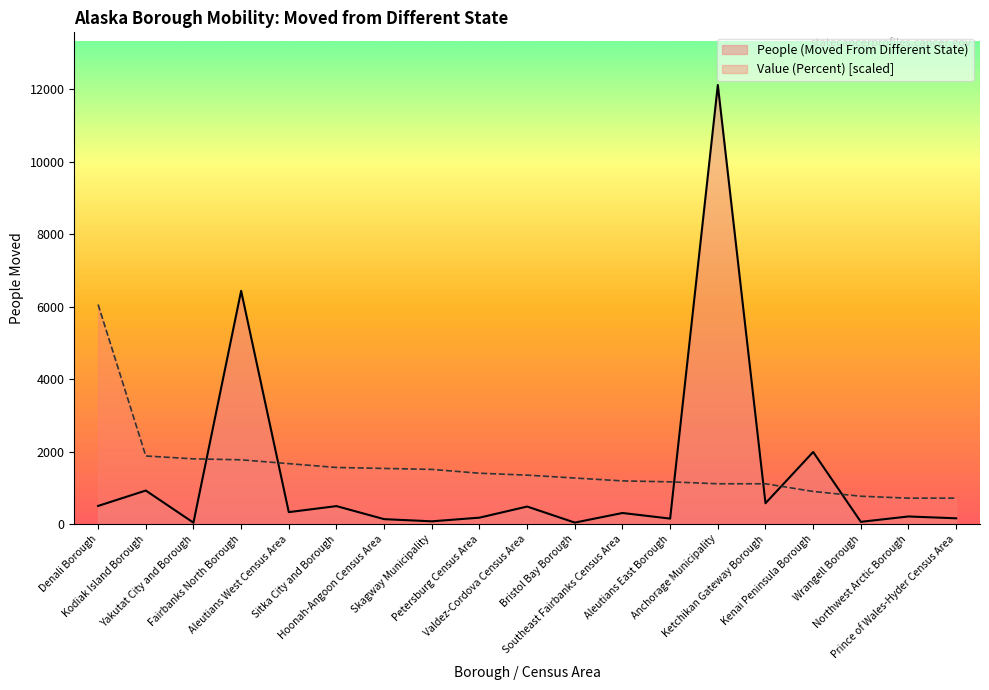

What are all the series names shown in the legend?

People (Moved From Different State), Value (Percent) [scaled]